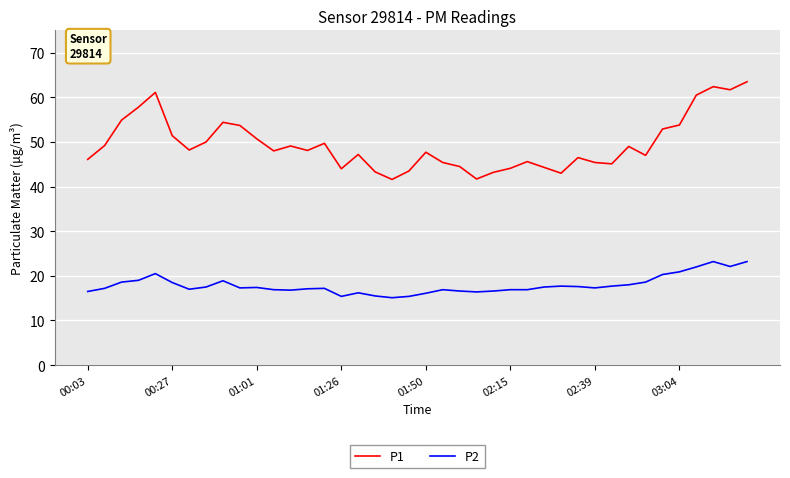

True or false: P1 and P2 cross at least once.

False